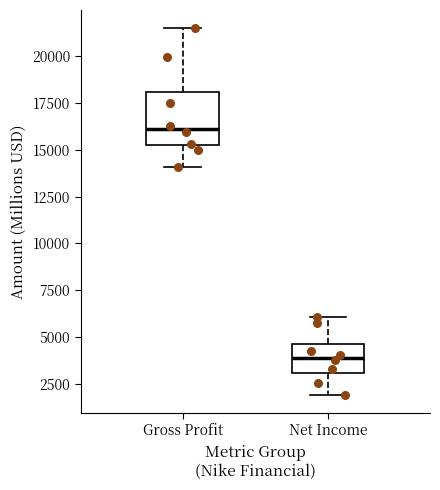

Which box has the lowest median line?

Net Income